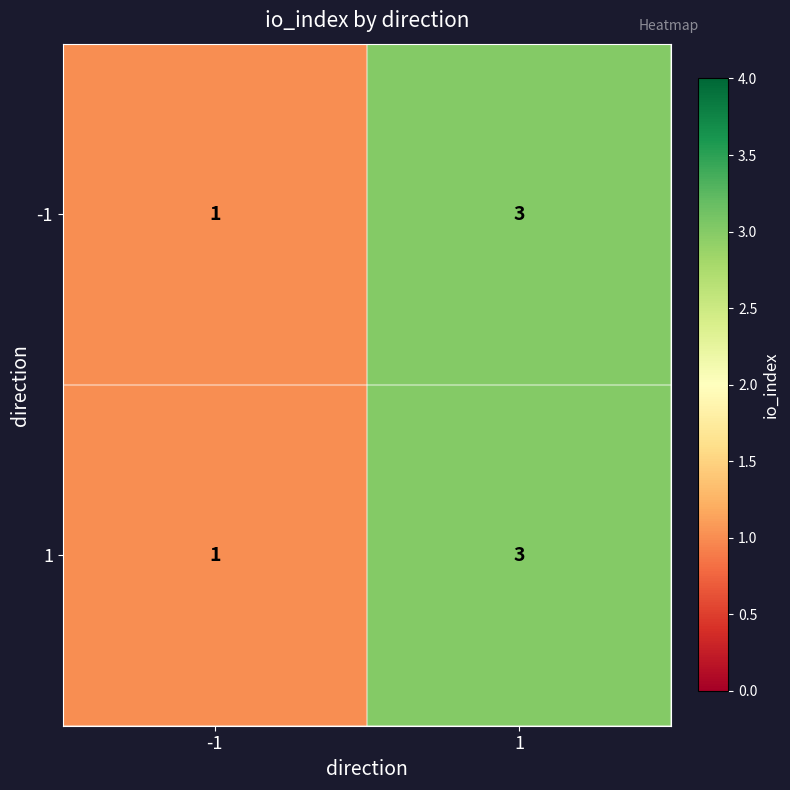

What is the maximum value for -1?

3